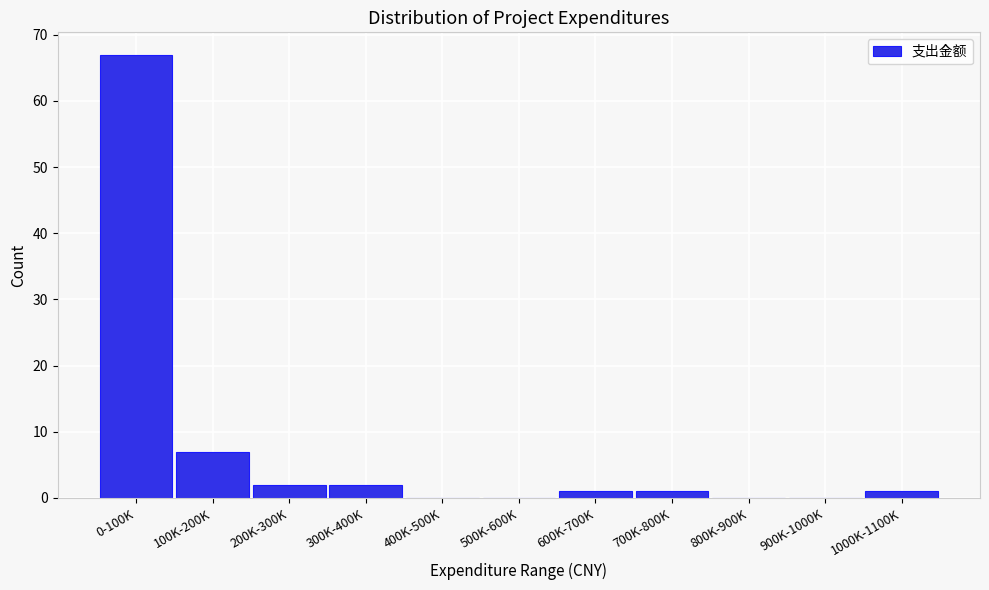

Reading right to left, what are all the values shown in this chart?

1000K-1100K=1	900K-1000K=0	800K-900K=0	700K-800K=1	600K-700K=1	500K-600K=0	400K-500K=0	300K-400K=2	200K-300K=2	100K-200K=7	0-100K=67